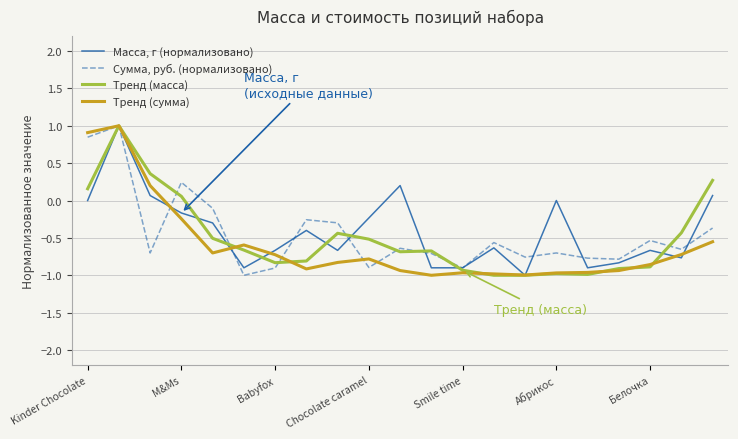

List the series in order of their overall mean, lowest first.

Тренд (сумма), Тренд (масса), Сумма, руб. (нормализовано), Масса, г (нормализовано)